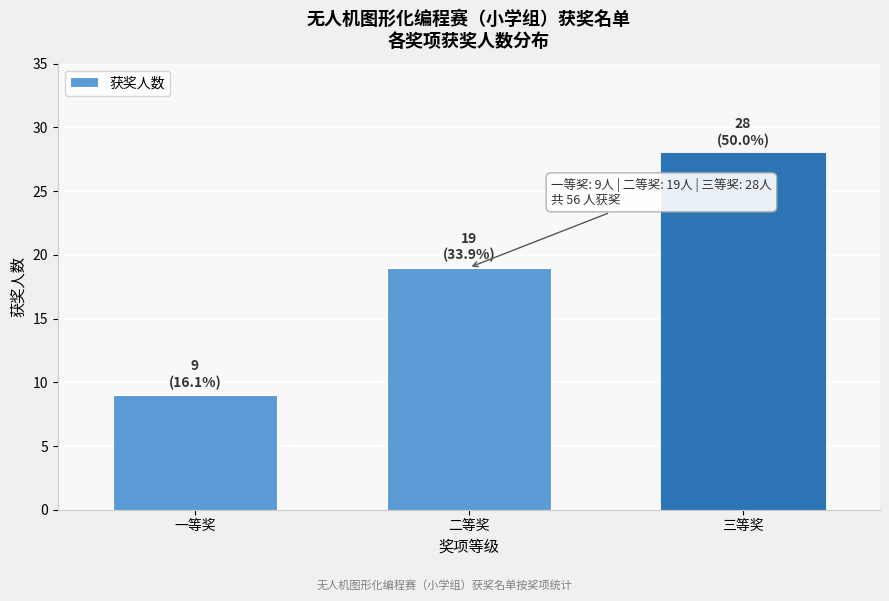

Reading left to right, extract all data points from this chart.

一等奖=9	二等奖=19	三等奖=28